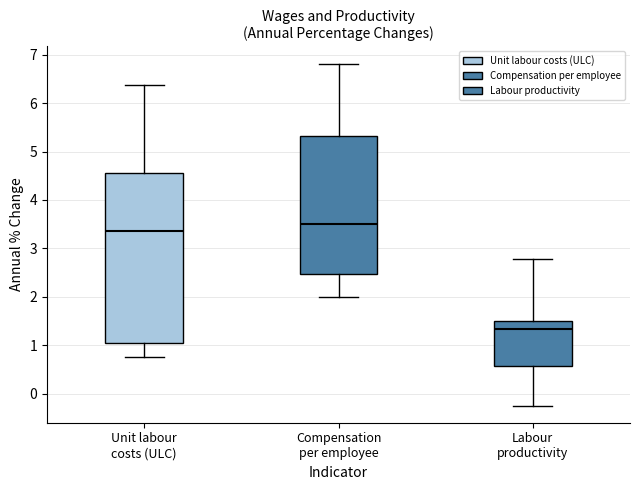

Reading left to right, transcribe this box plot: for each box, give where its median line is, the range the box spans, and where its two whiskers end, as read against the y-axis. The values are not printed on the chart, so give them approximately, as read against the axis.

Unit labour costs (ULC): median 3.4, box 1.1 to 4.6, whiskers 0.8 to 6.4
Compensation per employee: median 3.5, box 2.5 to 5.3, whiskers 2.0 to 6.8
Labour productivity: median 1.3, box 0.6 to 1.5, whiskers -0.2 to 2.8